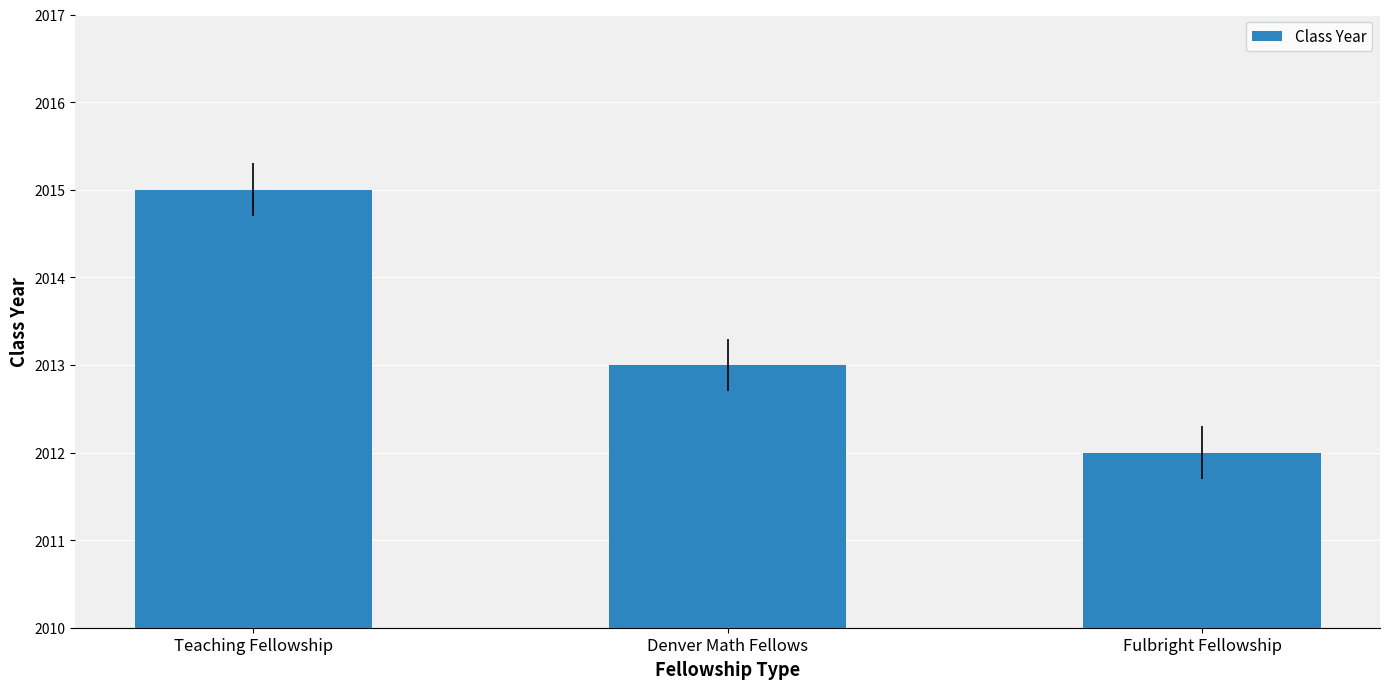

What is the ratio of the value at Denver Math Fellows to the value at Teaching Fellowship?

1.0